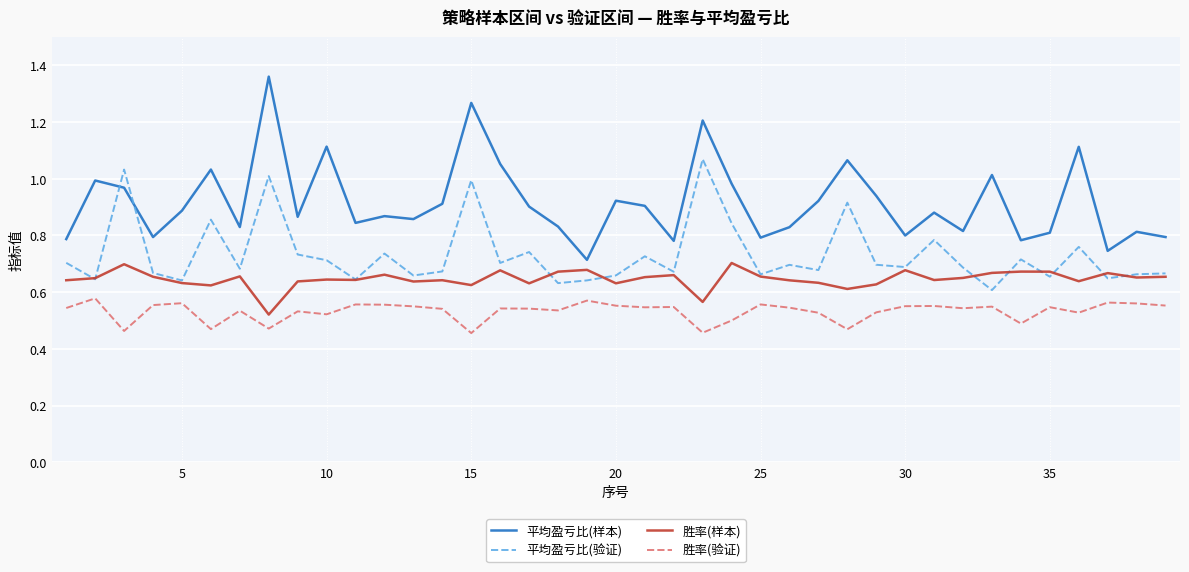

Which series has the largest total across all categories?

平均盈亏比(样本)